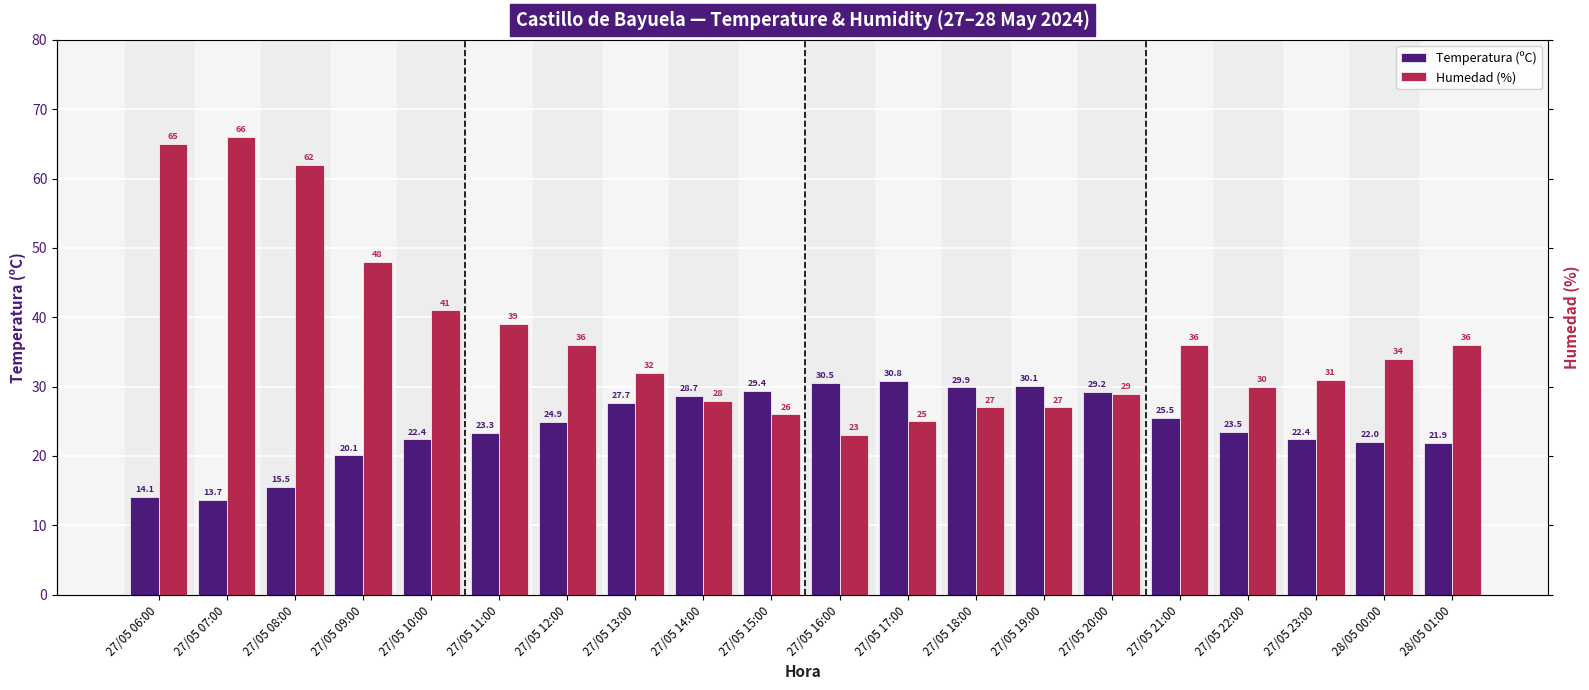

What is the difference between the Temperatura (ºC) values at 27/05 14:00 and 27/05 15:00?

0.7